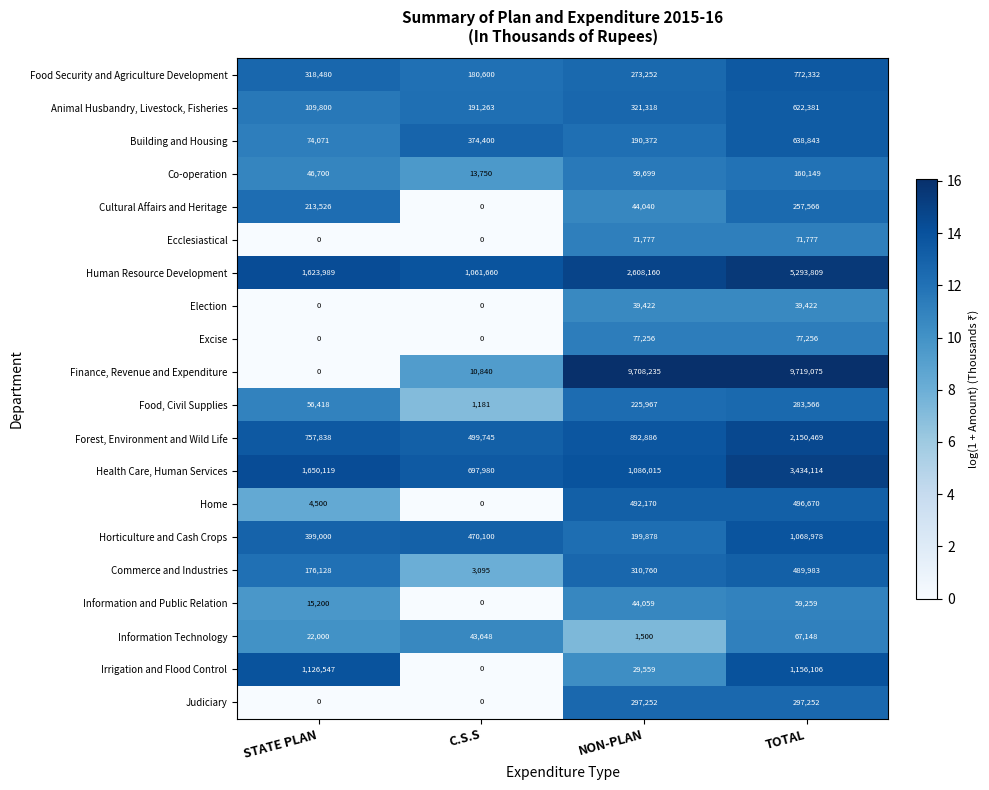

What is the difference between the Co-operation values at C.S.S and TOTAL?

146399